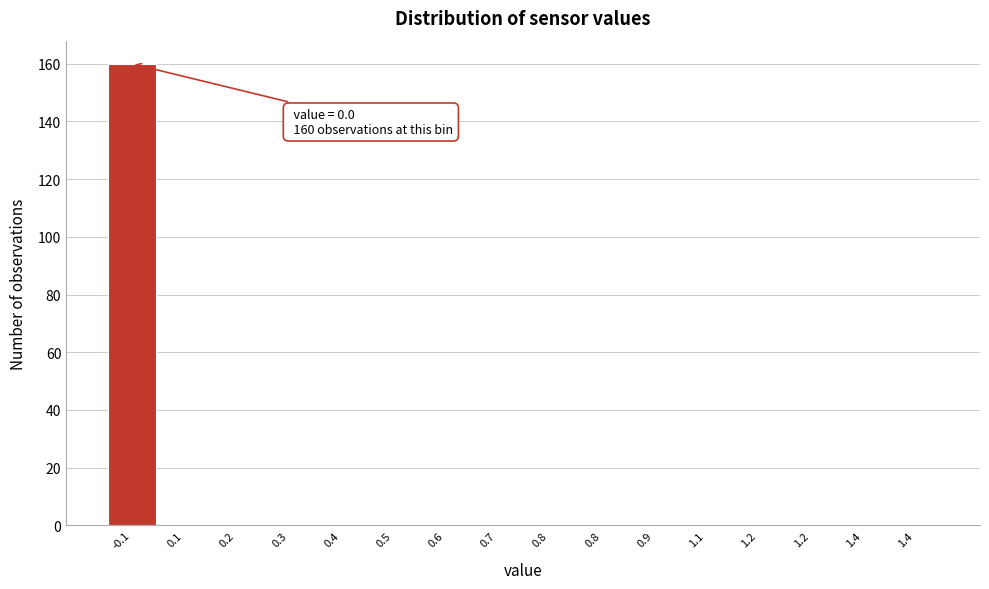

Count the number of categories in the chart.

16